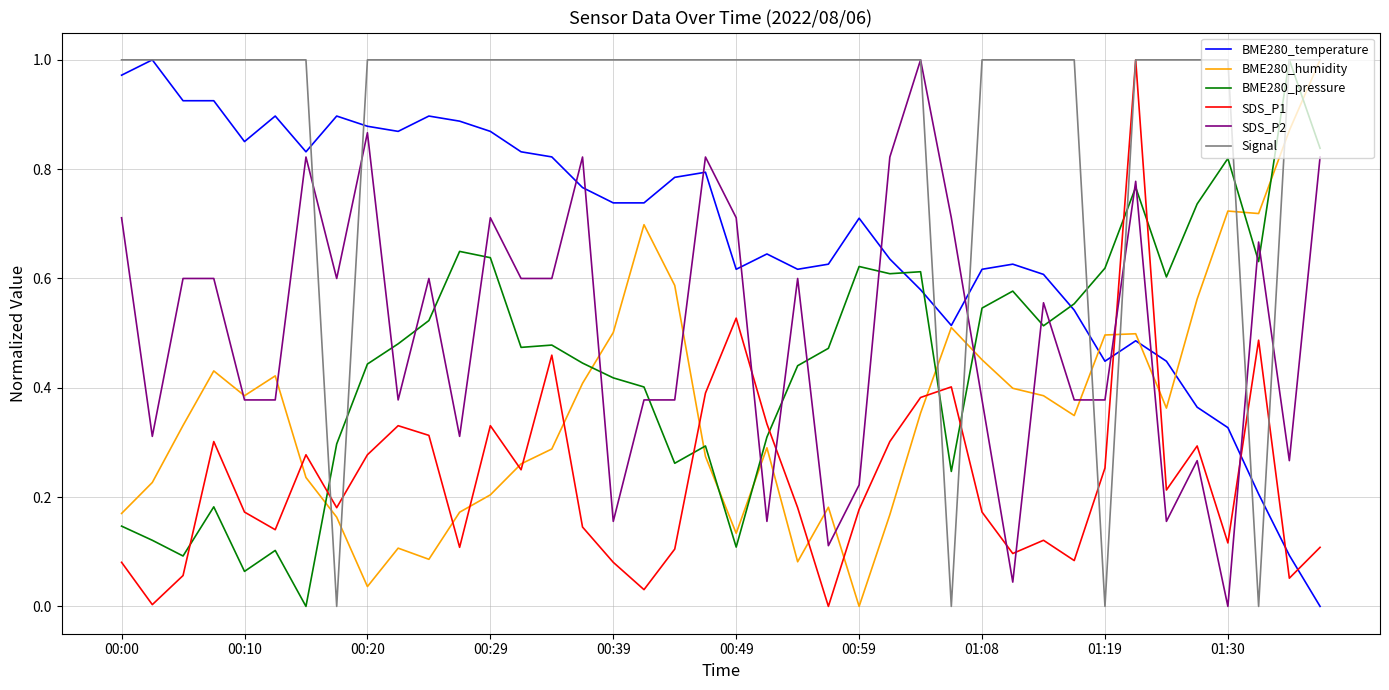

True or false: BME280_humidity and SDS_P1 intersect in this chart.

True